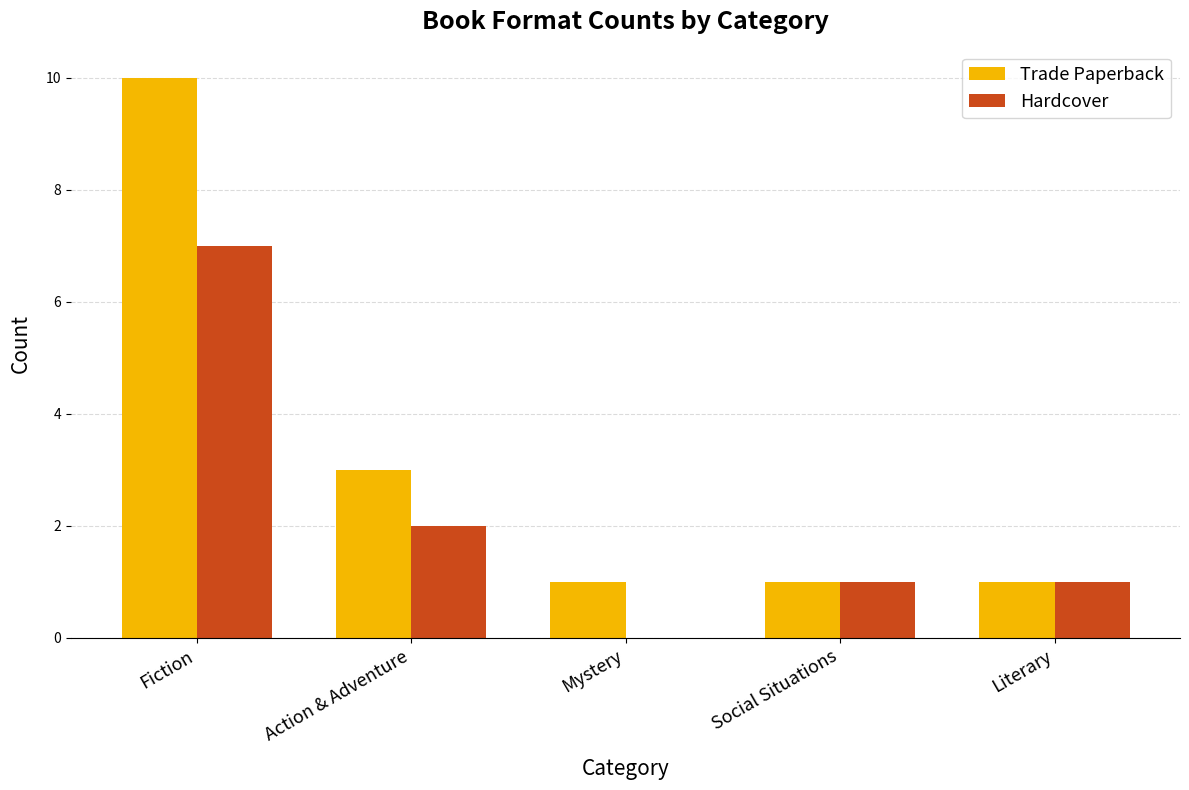

What is the highest value of the Hardcover series?

7